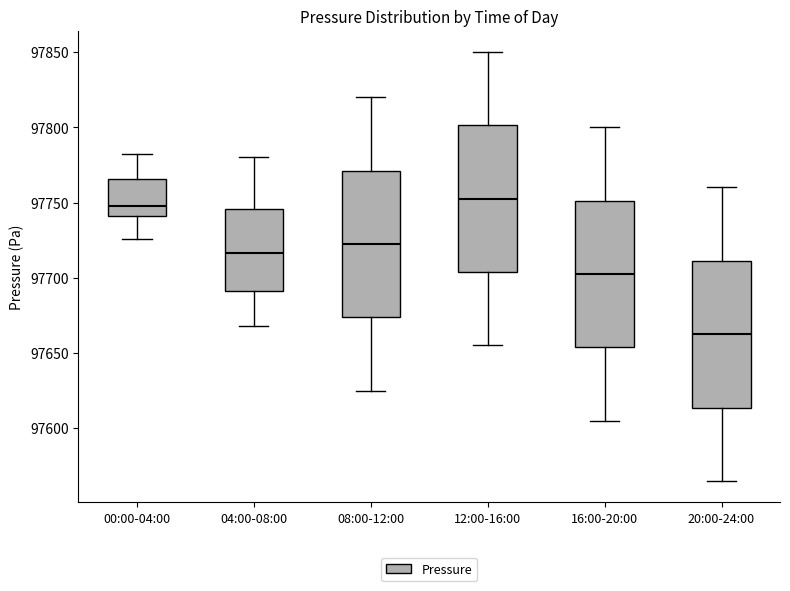

Reading left to right, transcribe this box plot: for each box, give where its median line is, the range the box spans, and where its two whiskers end, as read against the y-axis. The values are not printed on the chart, so give them approximately, as read against the axis.

00:00-04:00: median 97750, box 97740 to 97765, whiskers 97725 to 97785
04:00-08:00: median 97715, box 97690 to 97745, whiskers 97670 to 97780
08:00-12:00: median 97725, box 97675 to 97770, whiskers 97625 to 97820
12:00-16:00: median 97755, box 97705 to 97800, whiskers 97655 to 97850
16:00-20:00: median 97705, box 97655 to 97750, whiskers 97605 to 97800
20:00-24:00: median 97665, box 97615 to 97710, whiskers 97565 to 97760